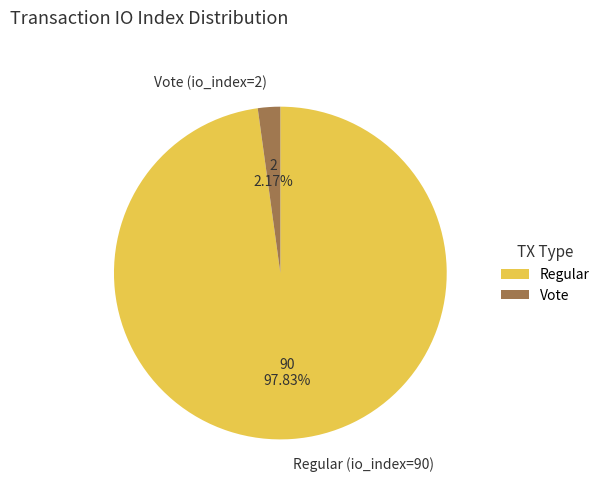

Which has a higher value, Vote (io_index=2) or Regular (io_index=90)?

Regular (io_index=90)